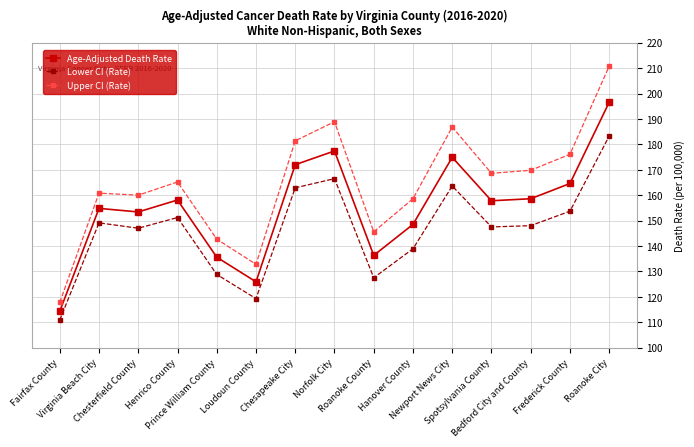

What is the value of the Lower CI (Rate) point at the 8th from the left?

166.5